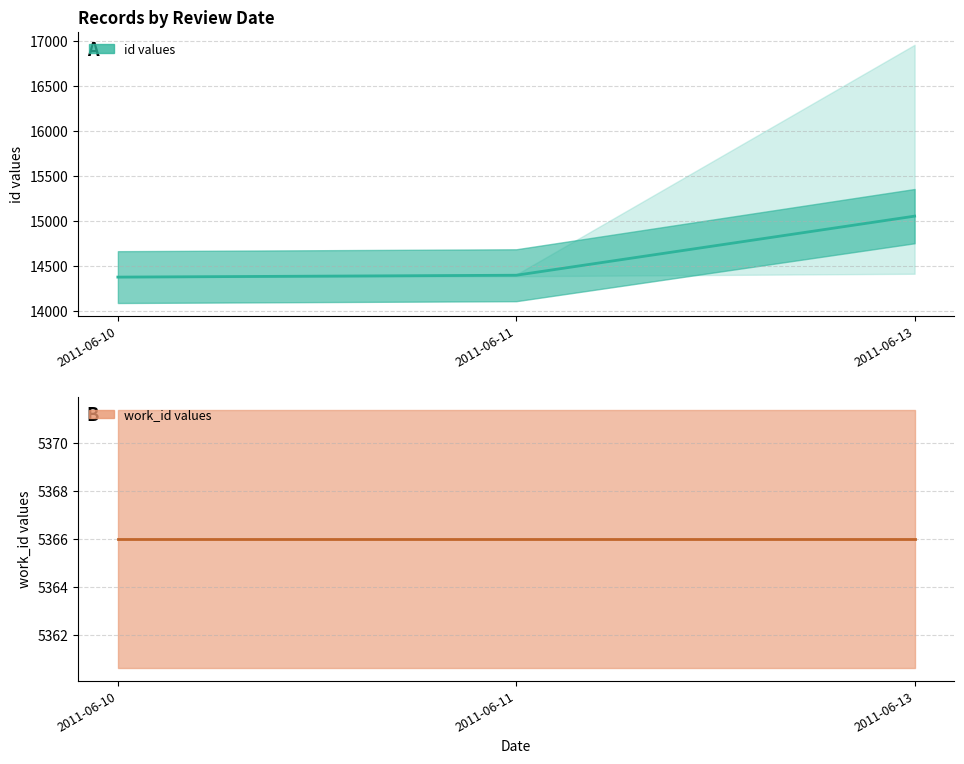

Between 2011-06-13 and 2011-06-11, which is larger?

2011-06-13